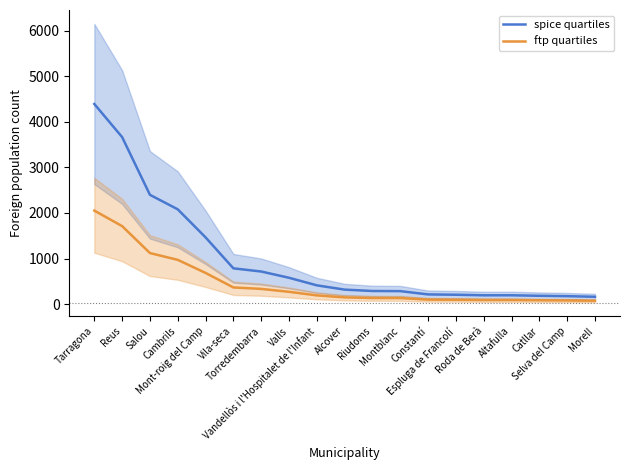

True or false: ftp quartiles has more than 1 interior local peaks.

False